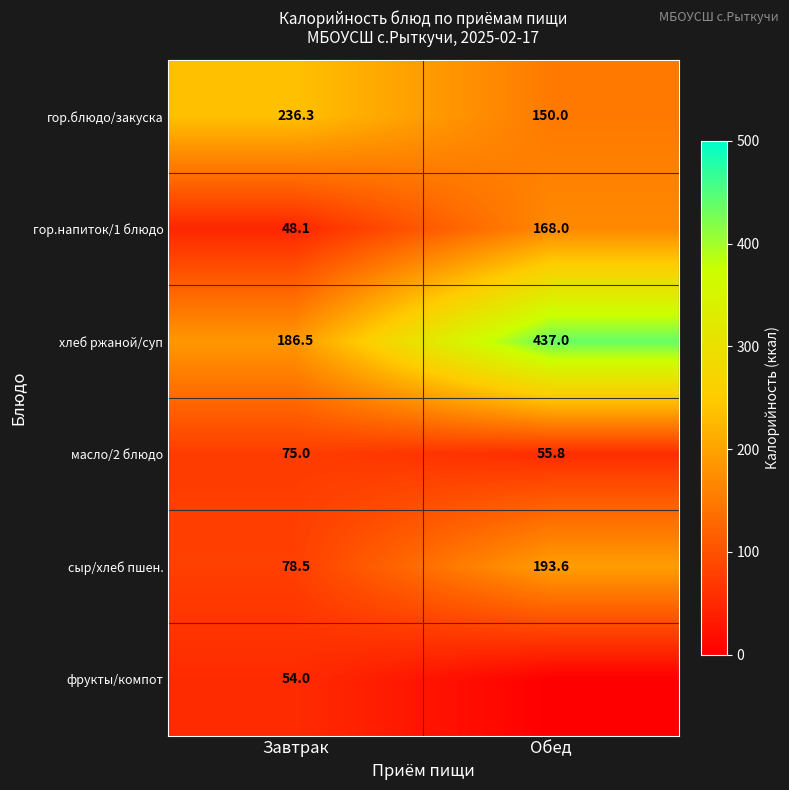

Rank the series at Завтрак from highest to lowest value.

гор.блюдо/закуска, хлеб ржаной/суп, сыр/хлеб пшен., масло/2 блюдо, фрукты/компот, гор.напиток/1 блюдо